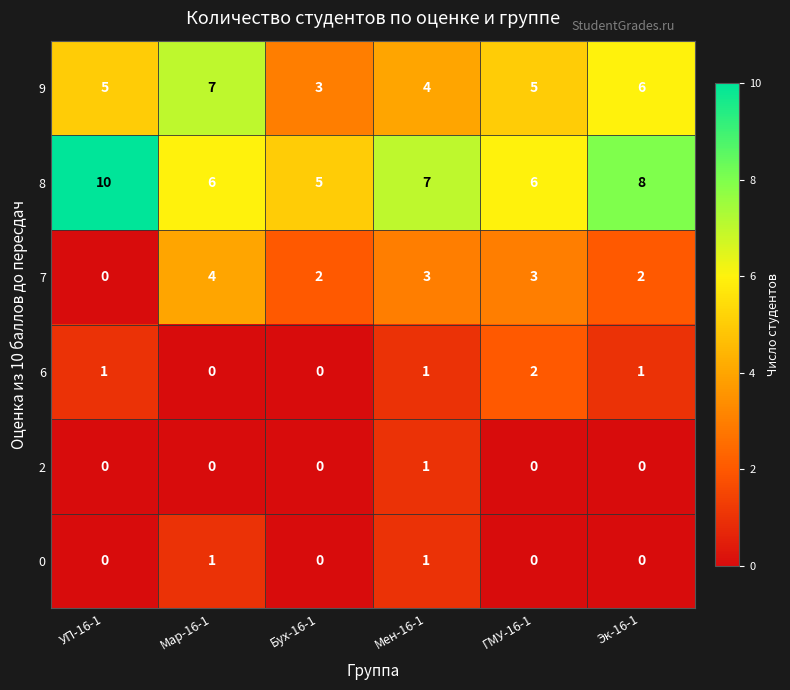

Which series has the largest total across all categories?

8